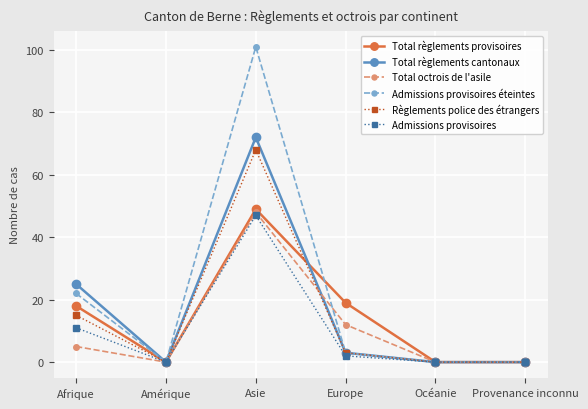

What is the value of the Total octrois de l'asile point at the 1st from the left?

5